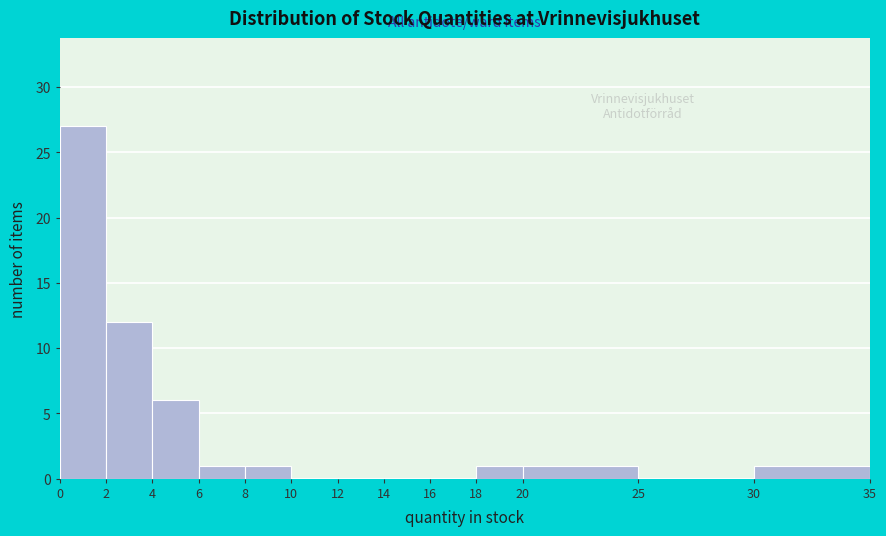

Reading left to right, list every bar in this chart as the range it spans on the x-axis followed by its height. The values are not printed on the chart, so give them approximately, as read against the axis.

0 to 2: 27
2 to 4: 12
4 to 6: 6
6 to 8: 1
8 to 10: 1
10 to 12: 0
12 to 14: 0
14 to 16: 0
16 to 18: 0
18 to 20: 1
20 to 25: 1
25 to 30: 0
30 to 35: 1